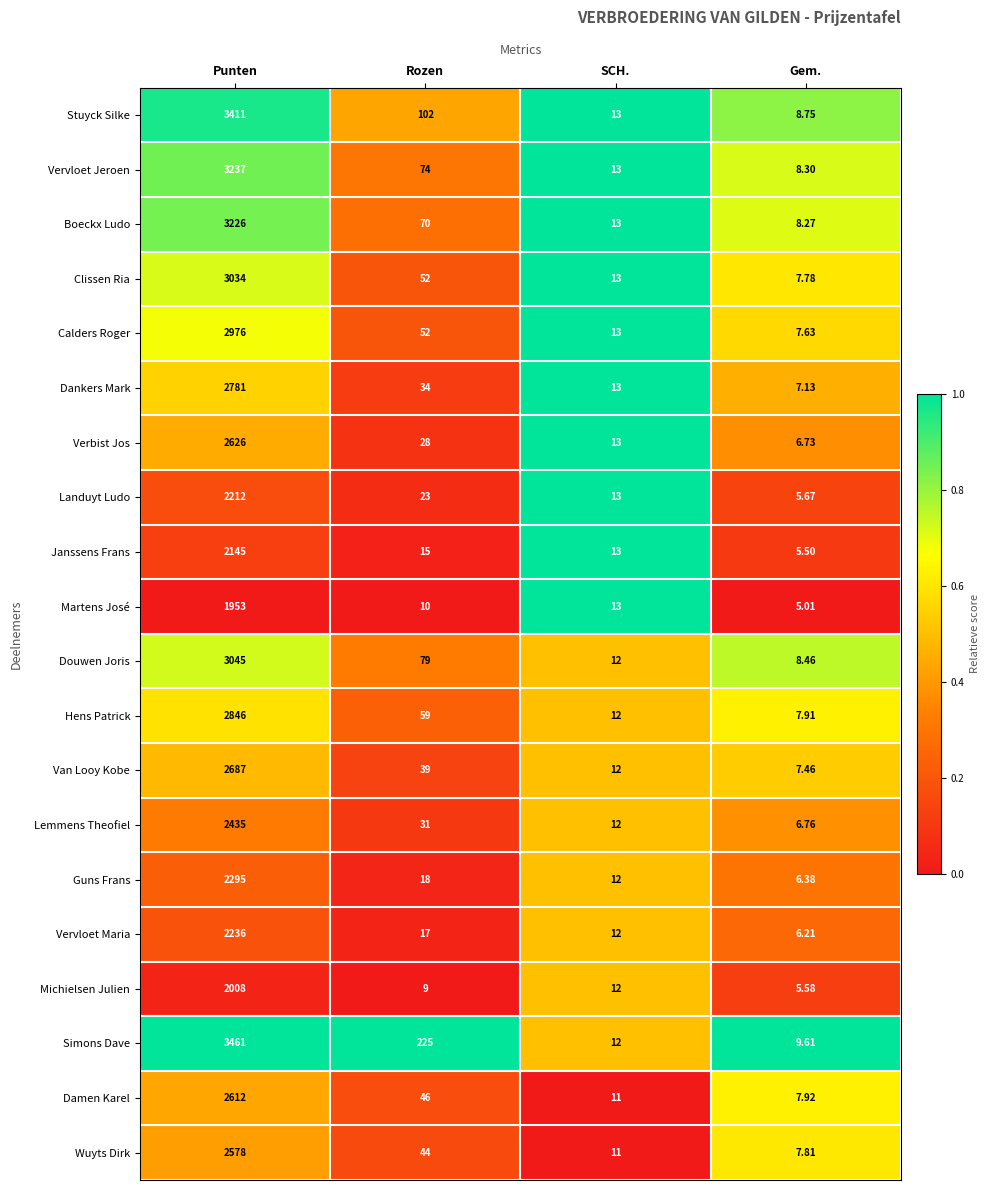

Which category has the lowest value across all series?

Gem.